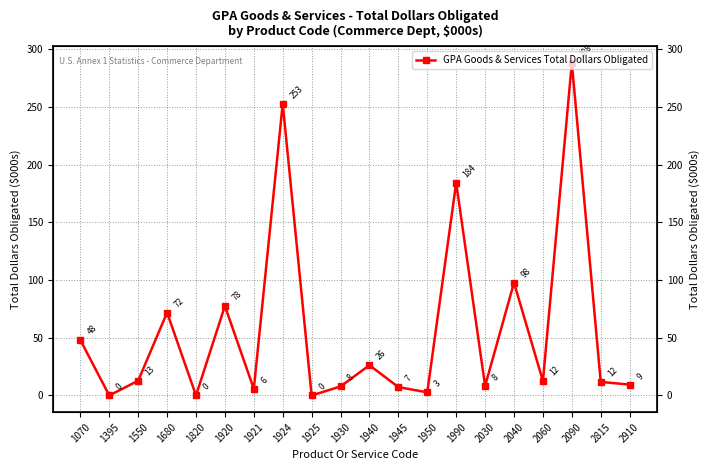

How many points are higher than both their immediate neighbors (excluding endpoints)?

7